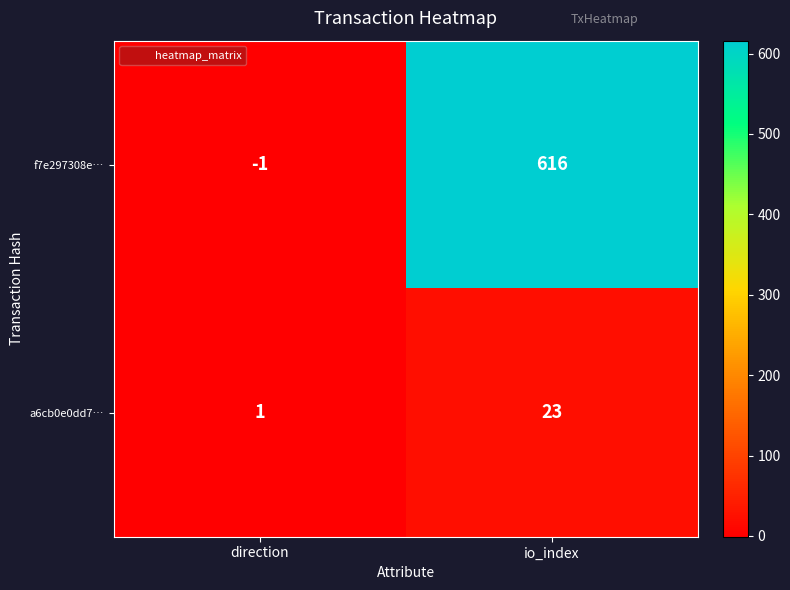

Is it true that f7e297308e… equals 616 at io_index?

True